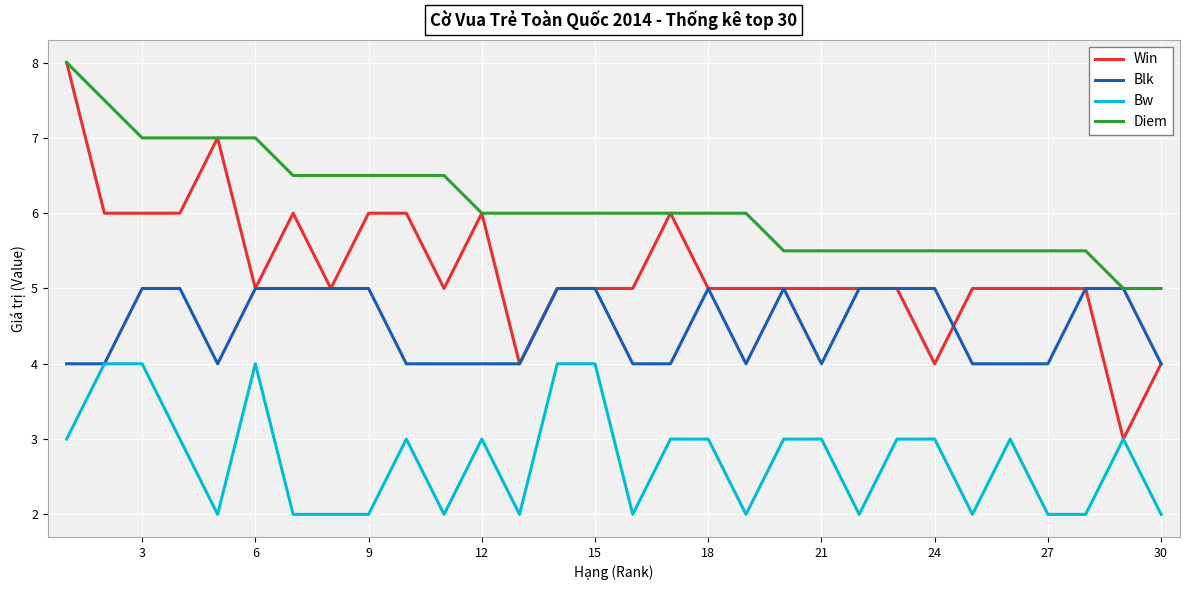

What is the greatest value displayed?

8.0